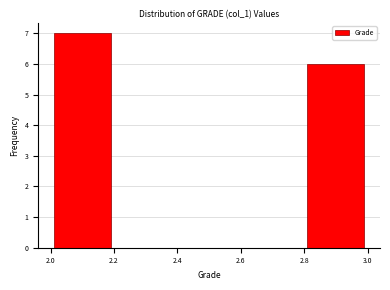

Reading left to right, list every bar in this chart as the range it spans on the x-axis followed by its height. The values are not printed on the chart, so give them approximately, as read against the axis.

2.0 to 2.2: 7
2.2 to 2.4: 0
2.4 to 2.6: 0
2.6 to 2.8: 0
2.8 to 3.0: 6